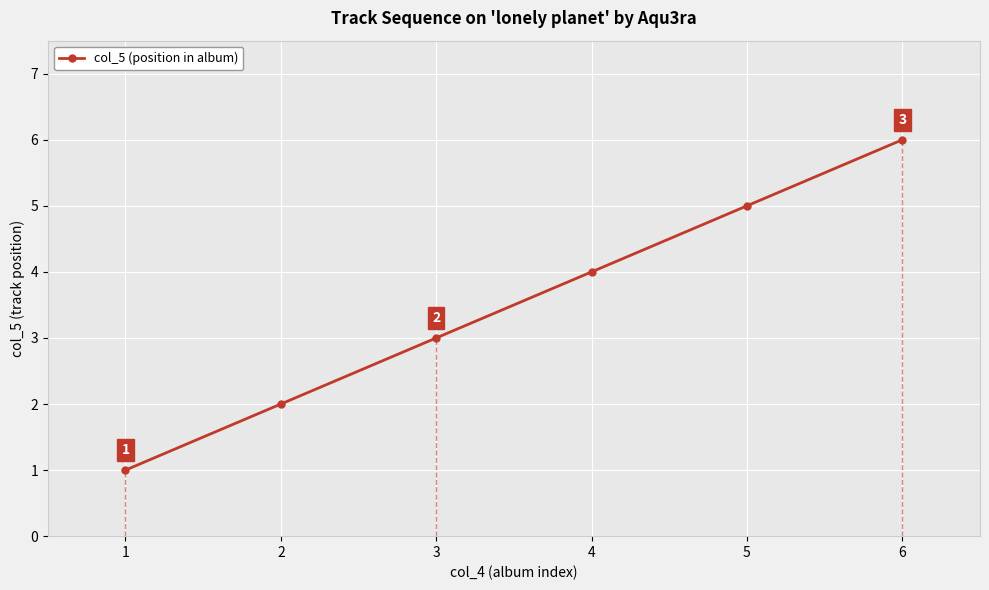

Count the values in the range 2 to 5.

4